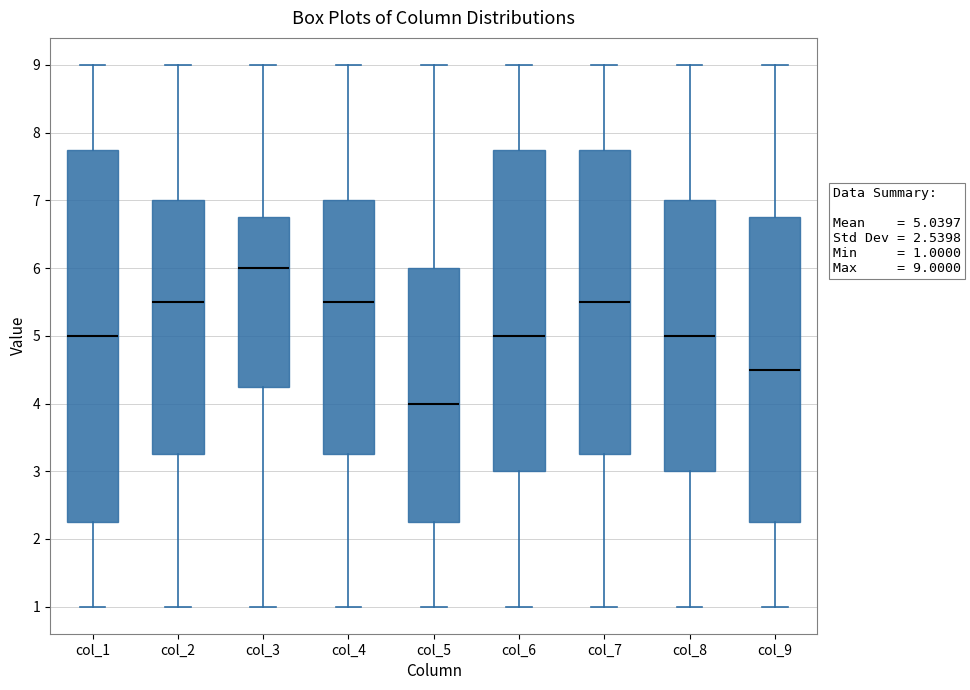

Which box has the lowest median line?

col_5